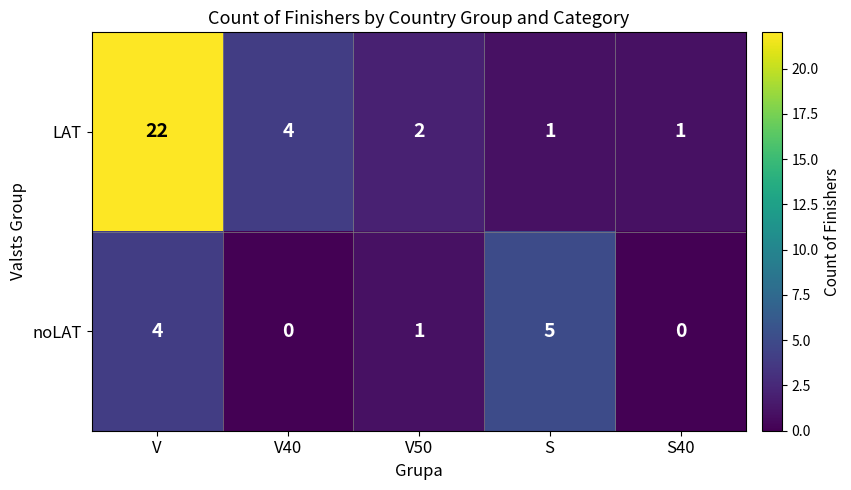

At which label does LAT first exceed 2?

V